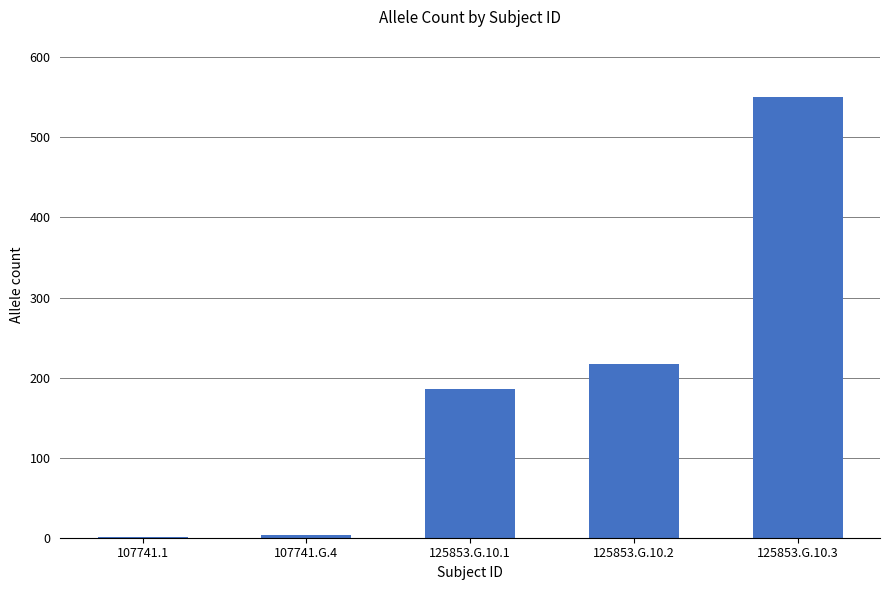

Which has a higher value, 107741.G.4 or 125853.G.10.2?

125853.G.10.2